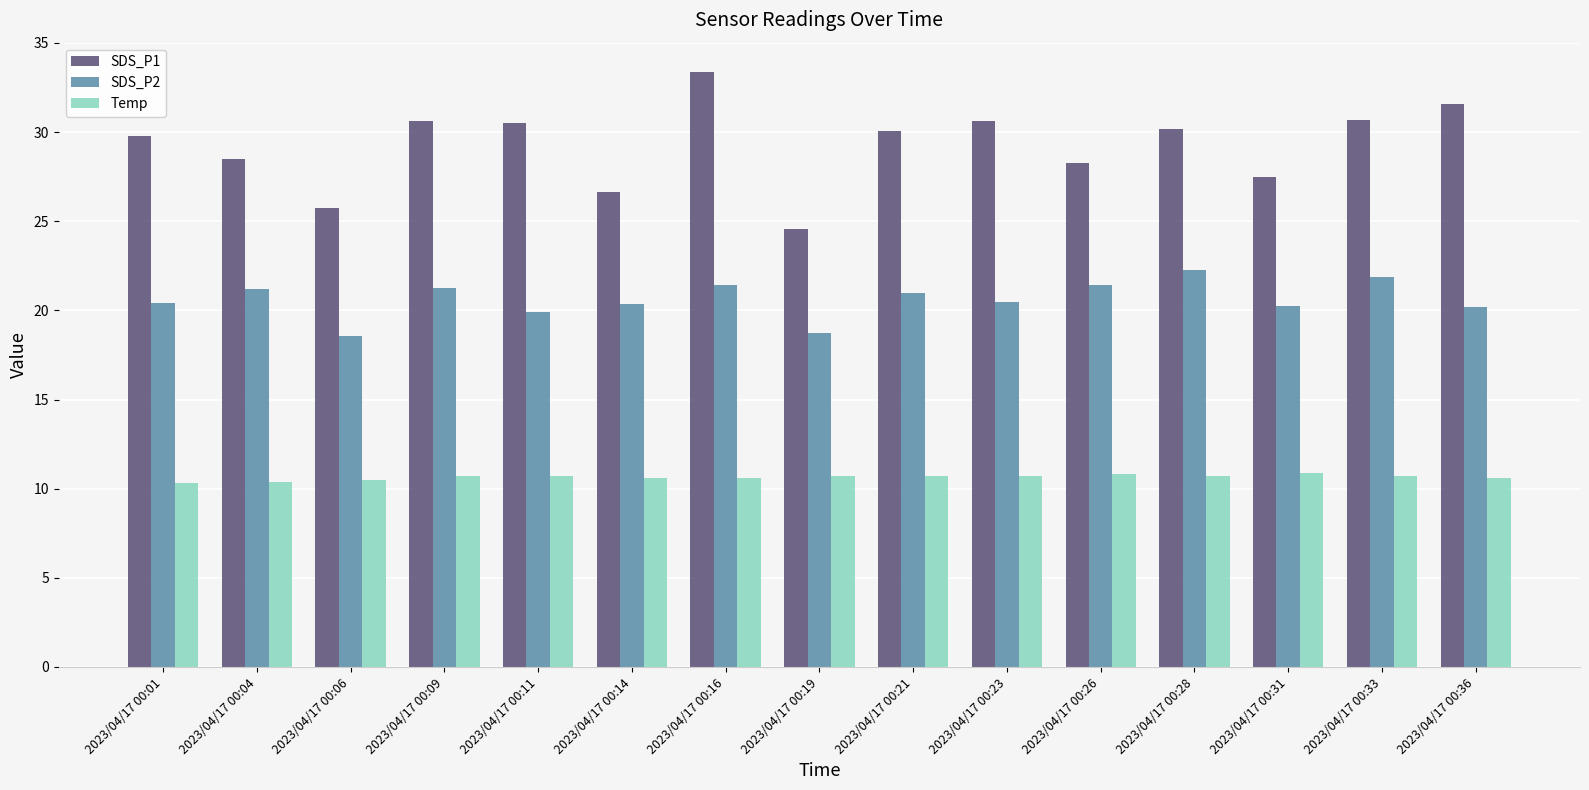

At which category is the sum across all series the highest?

2023/04/17 00:16